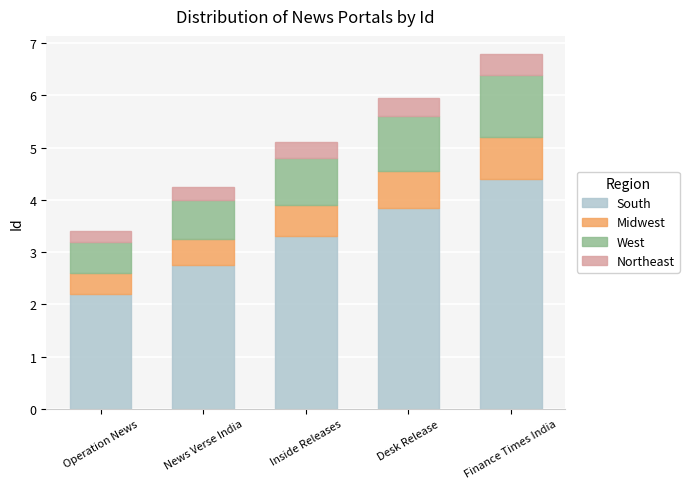

What is the sum of all South values?

16.5